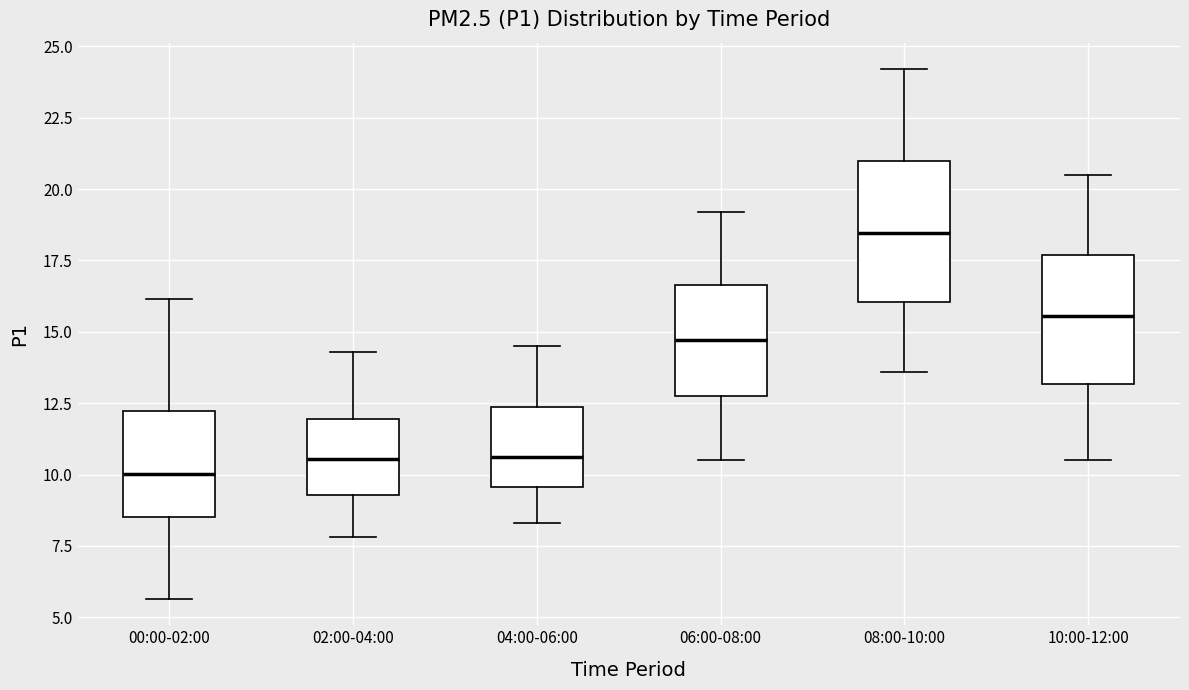

Reading left to right, transcribe this box plot: for each box, give where its median line is, the range the box spans, and where its two whiskers end, as read against the y-axis. The values are not printed on the chart, so give them approximately, as read against the axis.

00:00-02:00: median 10.0, box 8.5 to 12.0, whiskers 5.5 to 16.0
02:00-04:00: median 10.5, box 9.5 to 12.0, whiskers 8.0 to 14.5
04:00-06:00: median 10.5, box 9.5 to 12.5, whiskers 8.5 to 14.5
06:00-08:00: median 14.5, box 13.0 to 16.5, whiskers 10.5 to 19.0
08:00-10:00: median 18.5, box 16.0 to 21.0, whiskers 13.5 to 24.0
10:00-12:00: median 15.5, box 13.0 to 17.5, whiskers 10.5 to 20.5